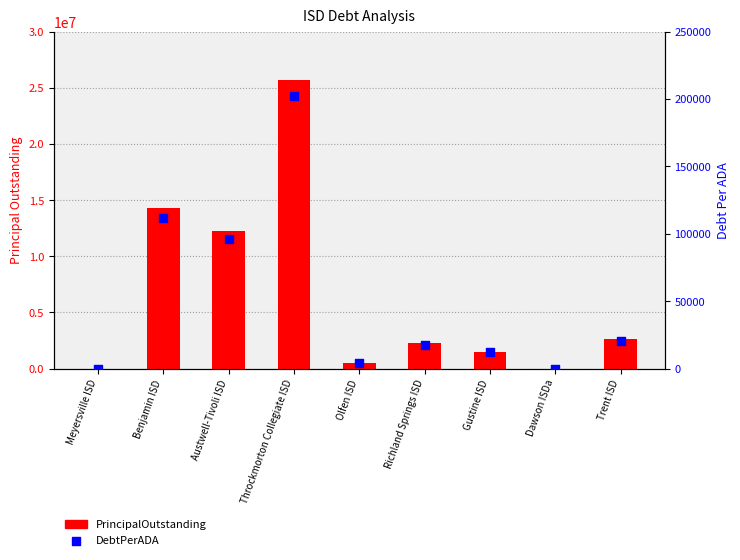

Which series contains the highest Y value?

PrincipalOutstanding